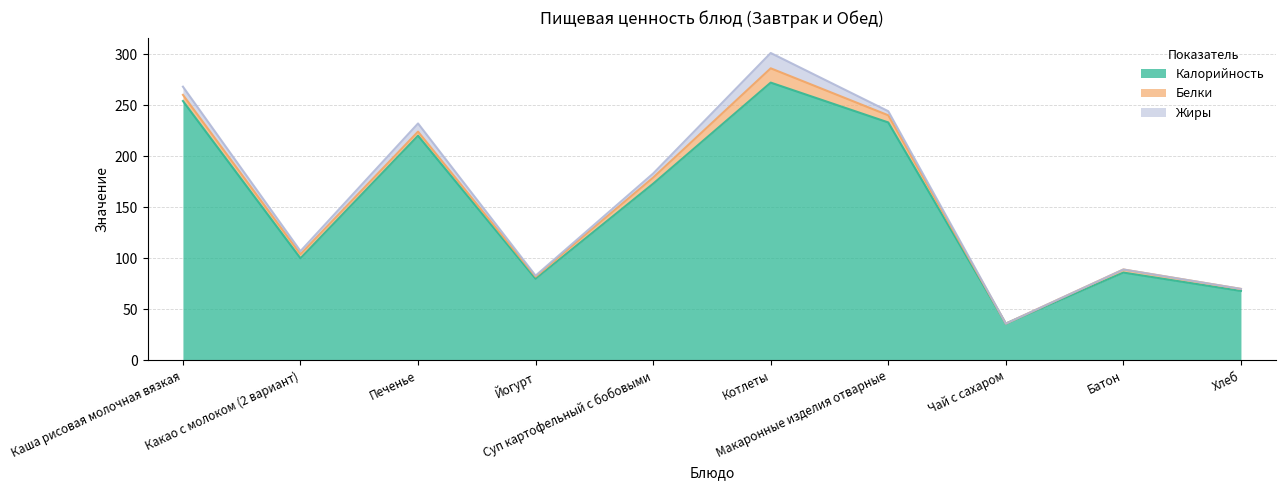

What is the maximum value for Жиры?

15